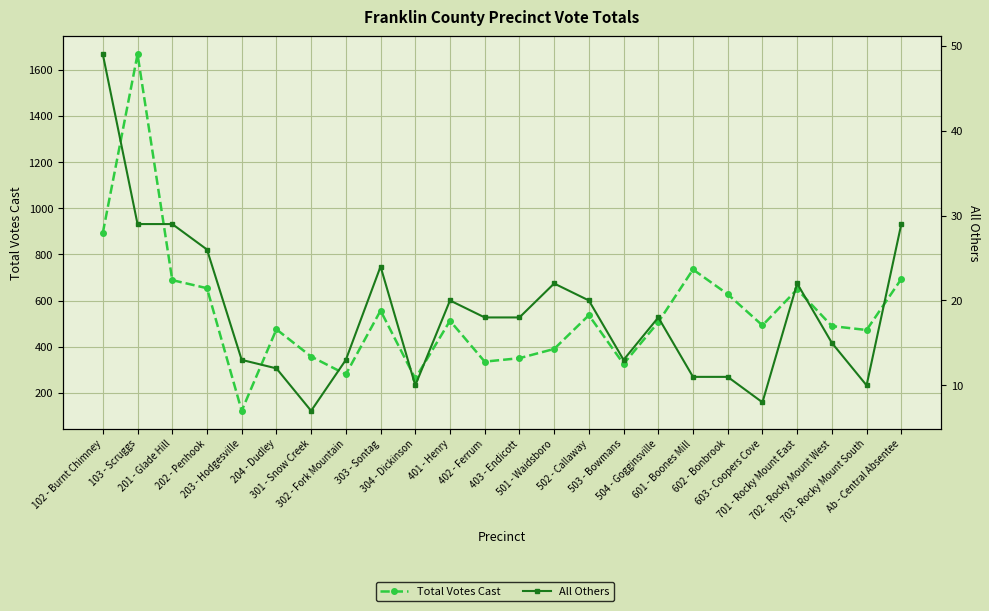

What is the value of the All Others point at the 4th from the left?

26